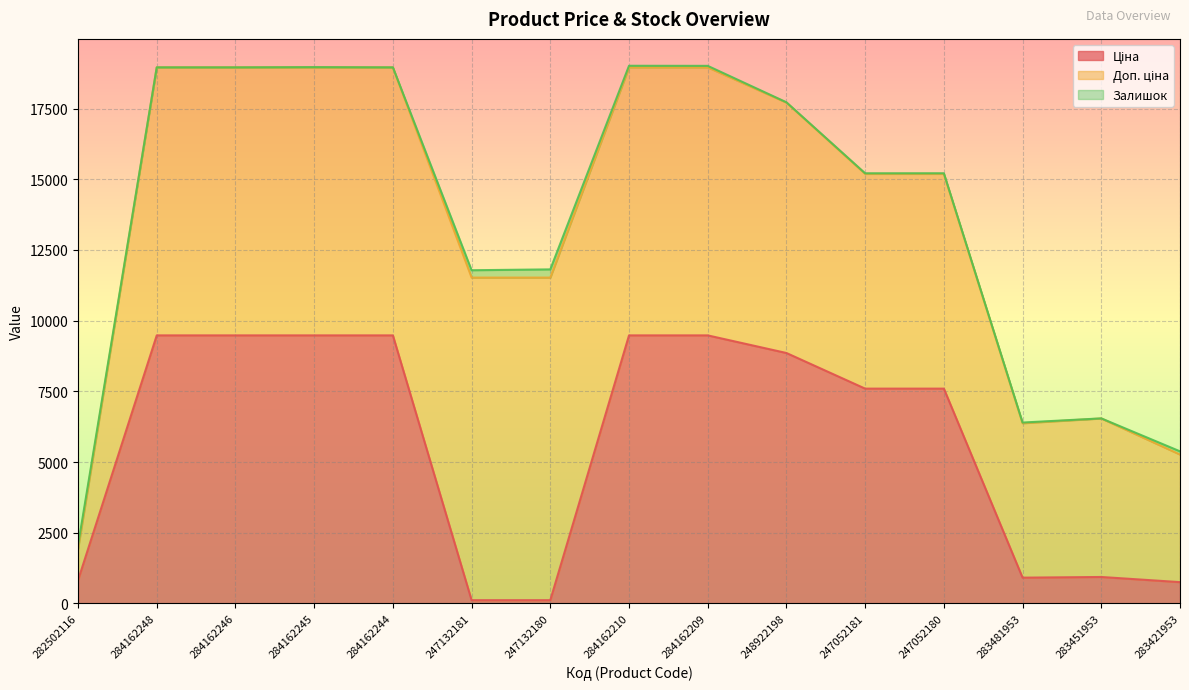

Does the chart display data point markers on the line(s)?

No